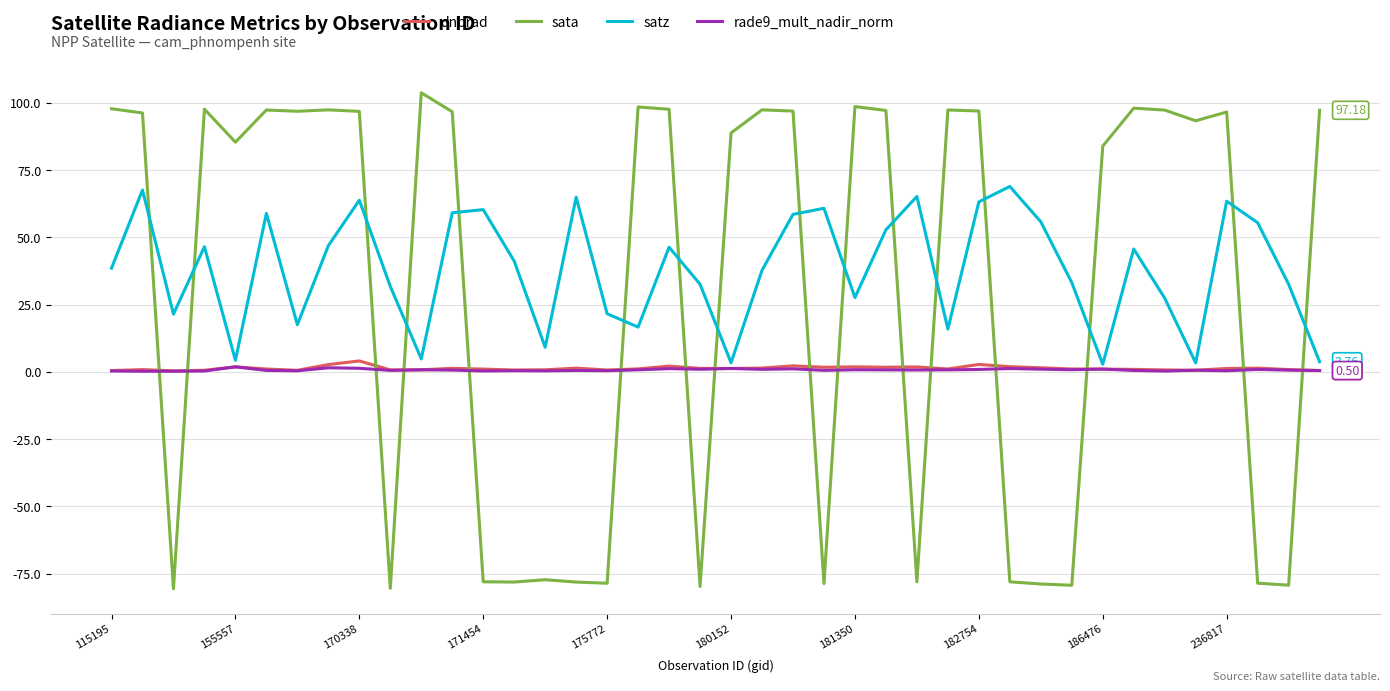

Which series has the largest range (max minus min)?

sata